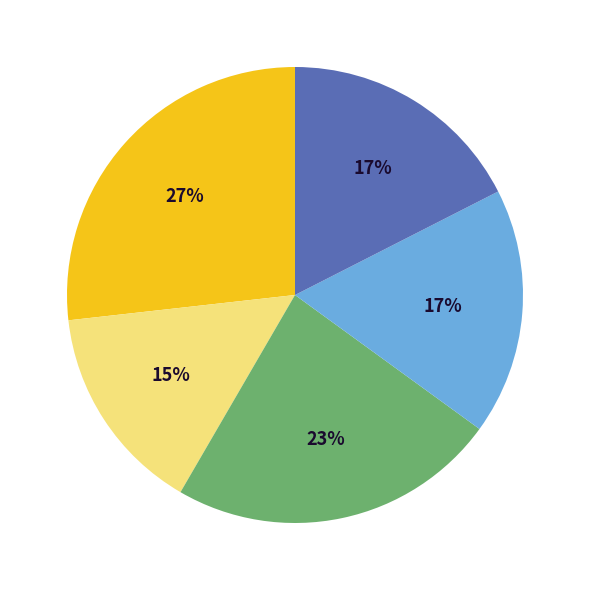

To the nearest percent, what is the difference between the largest and smallest slice percentages?

12%